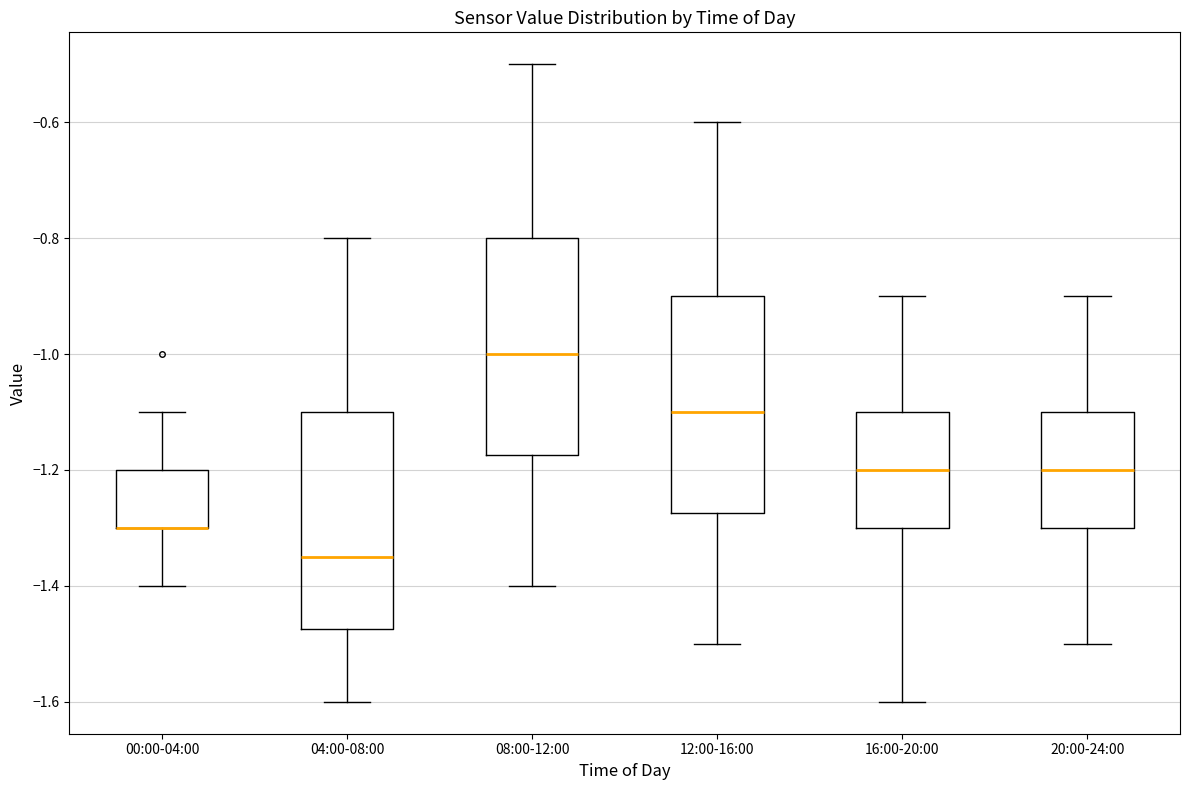

Reading left to right, transcribe this box plot: for each box, give where its median line is, the range the box spans, and where its two whiskers end, as read against the y-axis. The values are not printed on the chart, so give them approximately, as read against the axis.

00:00-04:00: median -1.30 (drawn on the box's lower edge), box -1.30 to -1.20, whiskers -1.40 to -1.10
04:00-08:00: median -1.34, box -1.48 to -1.10, whiskers -1.60 to -0.80
08:00-12:00: median -1.00, box -1.18 to -0.80, whiskers -1.40 to -0.50
12:00-16:00: median -1.10, box -1.28 to -0.90, whiskers -1.50 to -0.60
16:00-20:00: median -1.20, box -1.30 to -1.10, whiskers -1.60 to -0.90
20:00-24:00: median -1.20, box -1.30 to -1.10, whiskers -1.50 to -0.90